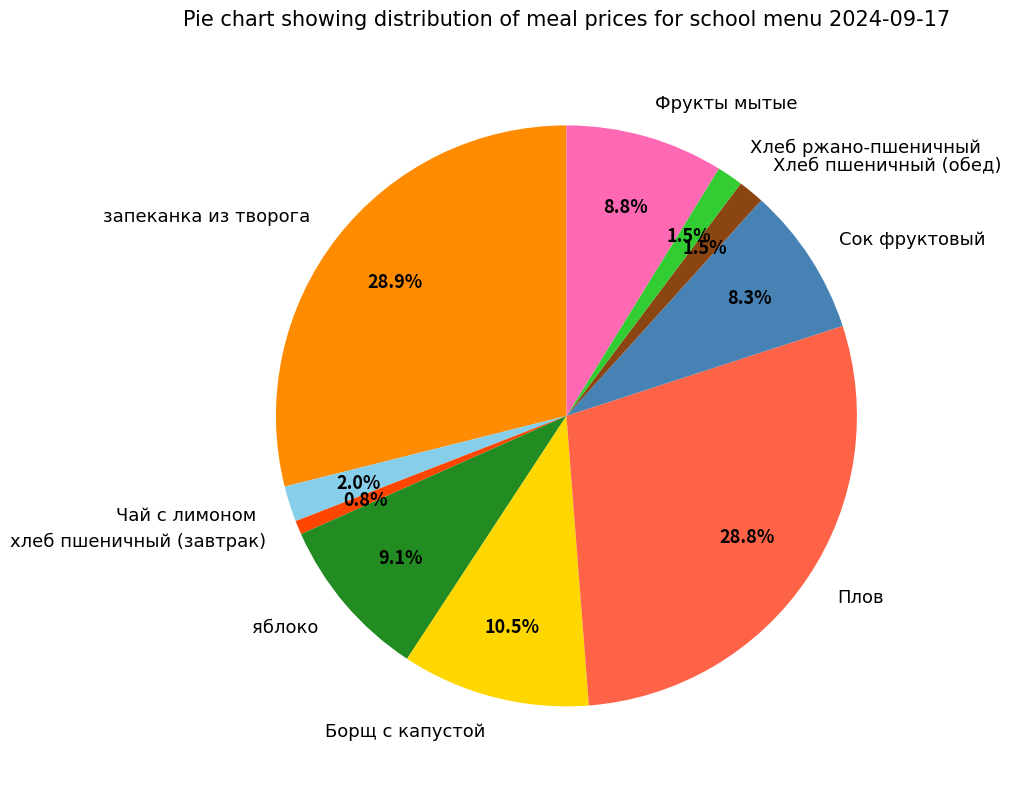

The Борщ с капустой slice represents 5% of the pie. True or false?

False